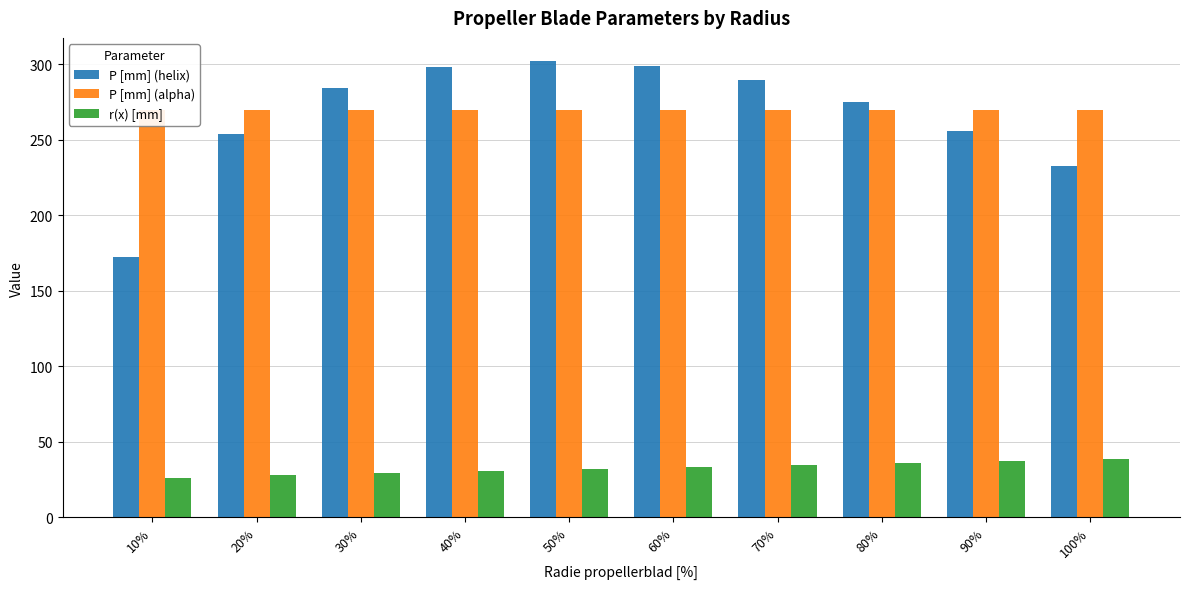

Between 60% and 40%, which is larger?

60%